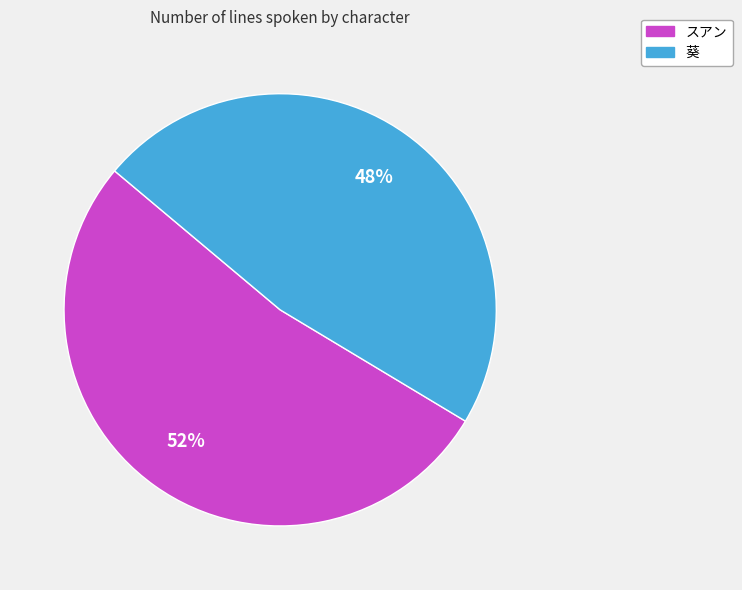

Between 葵 and スアン, which is larger?

スアン